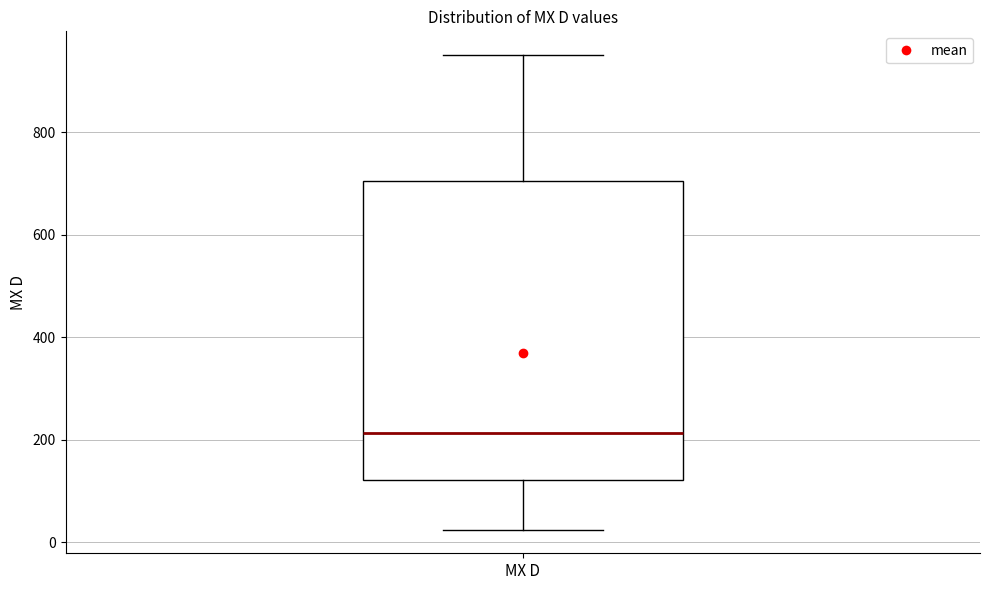

Where does the lower whisker of the box for MX D end on the y-axis? The values are not printed on the chart, so give them approximately, as read against the axis.

20